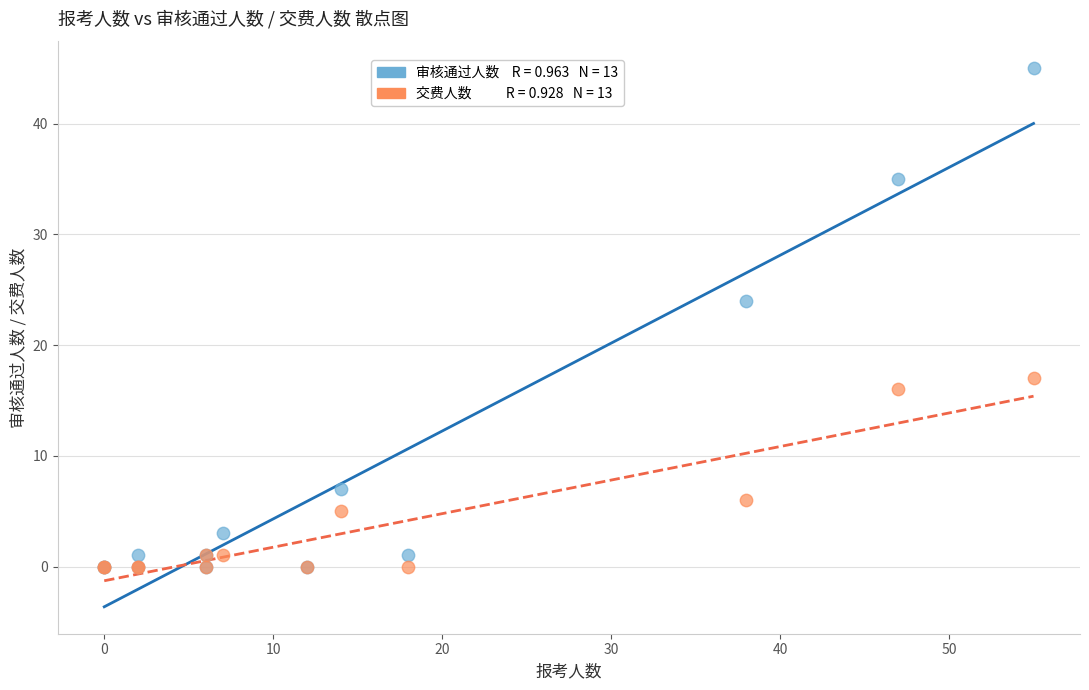

Across all series, what Y value is closest to 22?

24